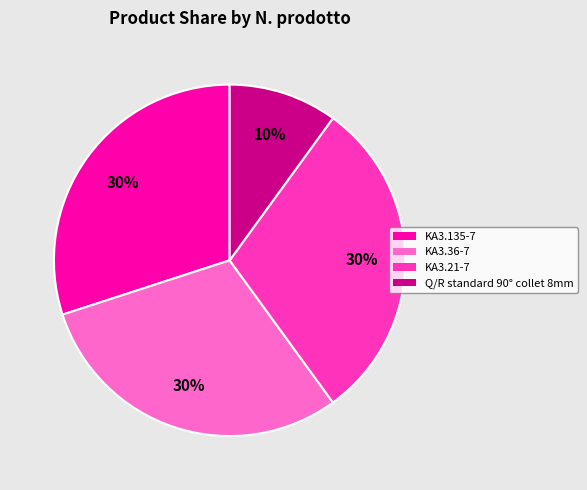

What is the smallest slice in the pie chart?

Q/R standard 90° collet 8mm